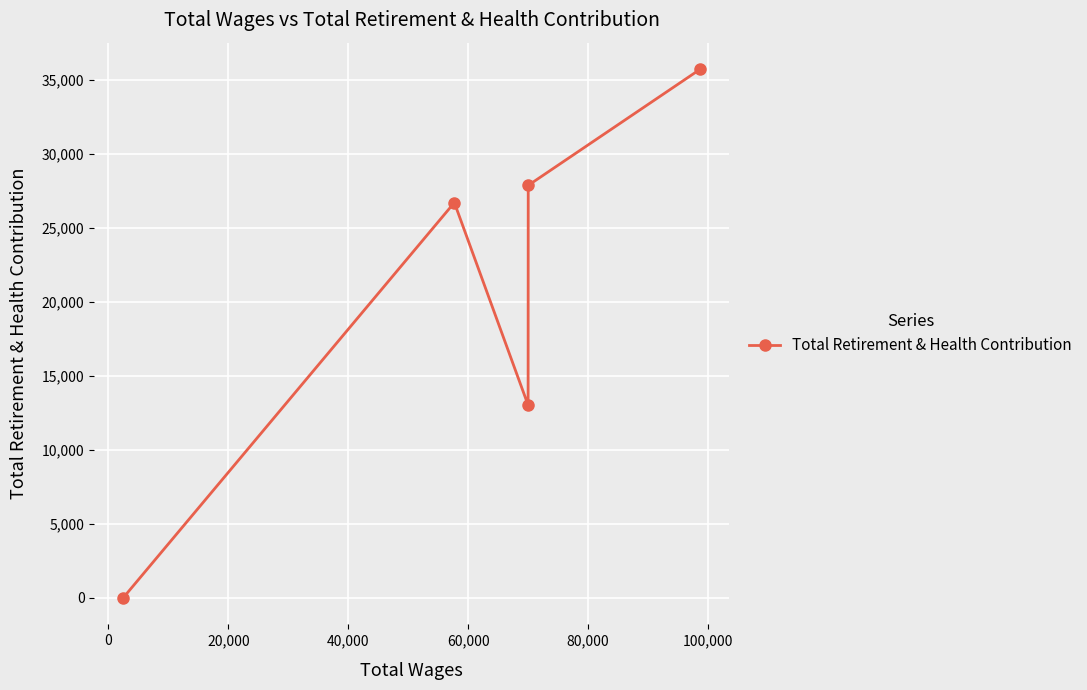

Reading left to right, extract all data points from this chart.

0	26729	13037	27894	35754